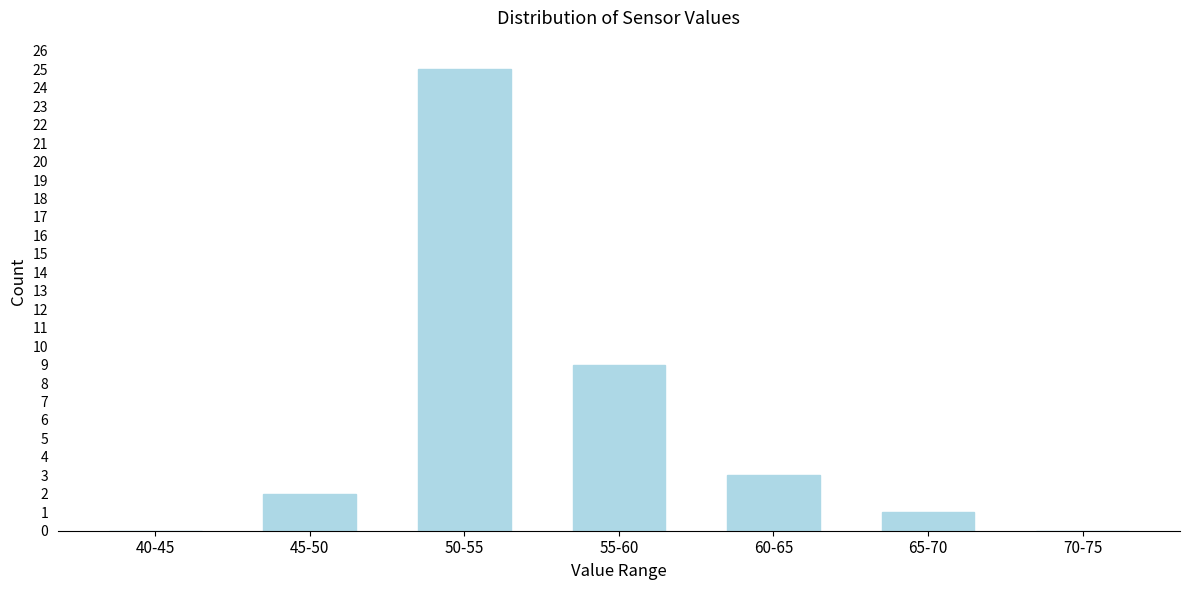

Reading left to right, extract all data points from this chart.

40-45=0	45-50=2	50-55=25	55-60=9	60-65=3	65-70=1	70-75=0